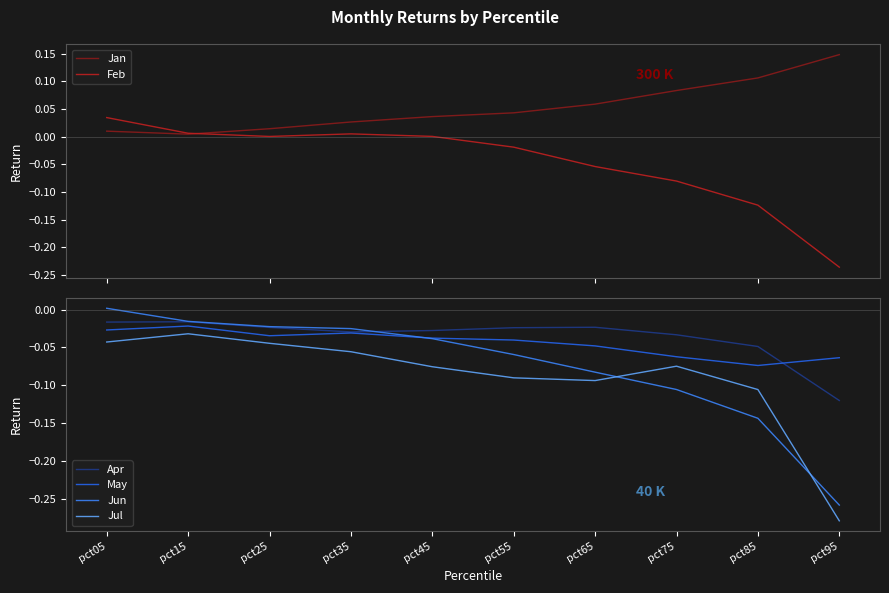

The value of Feb at pct95 is -0.4. True or false?

False